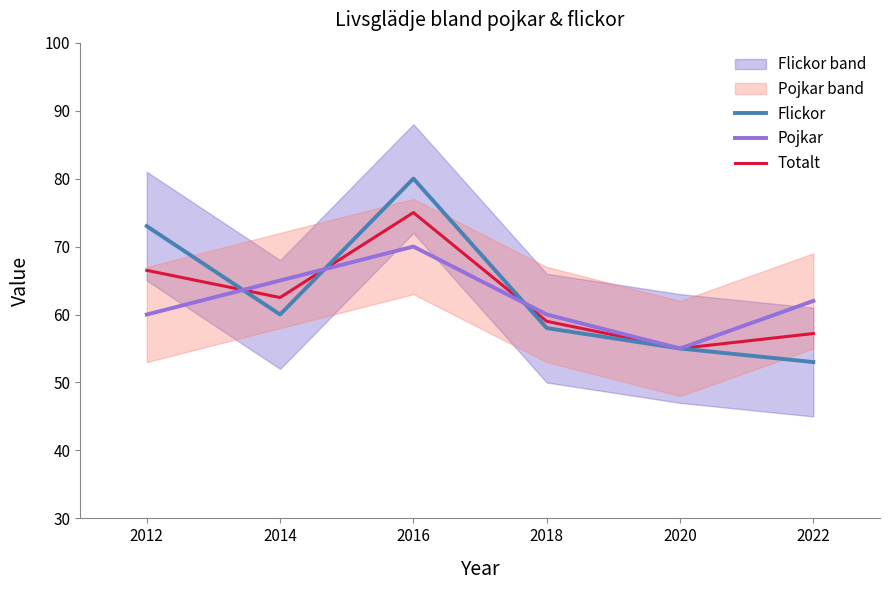

Count the Pojkar values in the range 60 to 65.

4